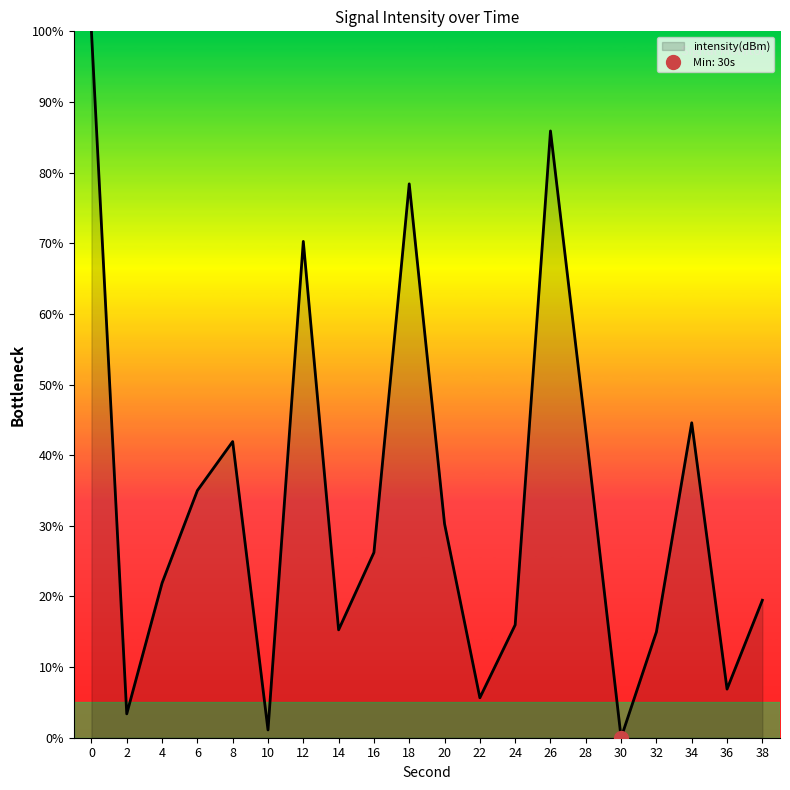

How many values are below 26?

10